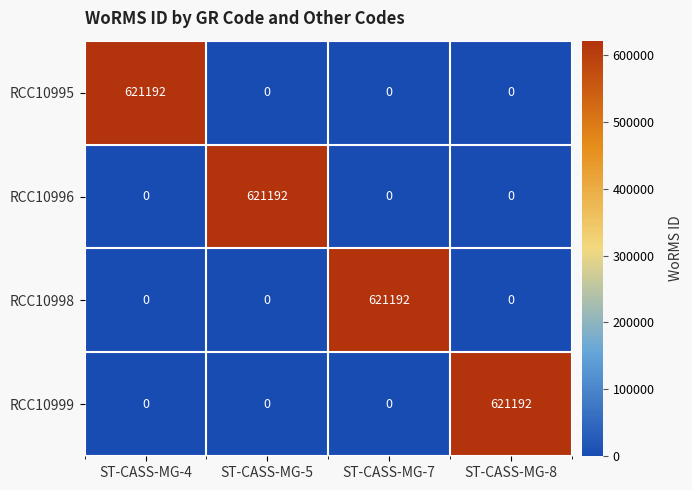

What is the maximum value for RCC10996?

621192